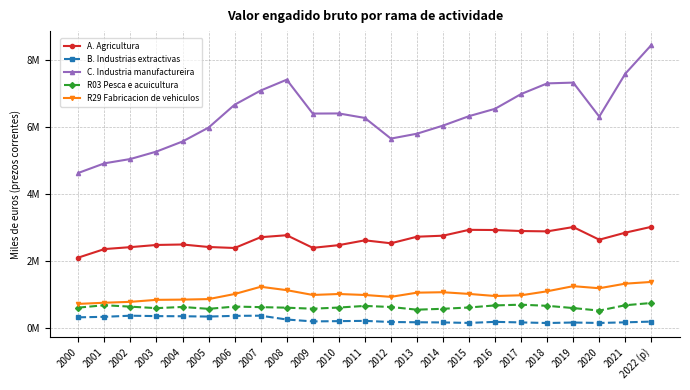

What is the approximate value of B. Industrias extractivas at 2004?

341610